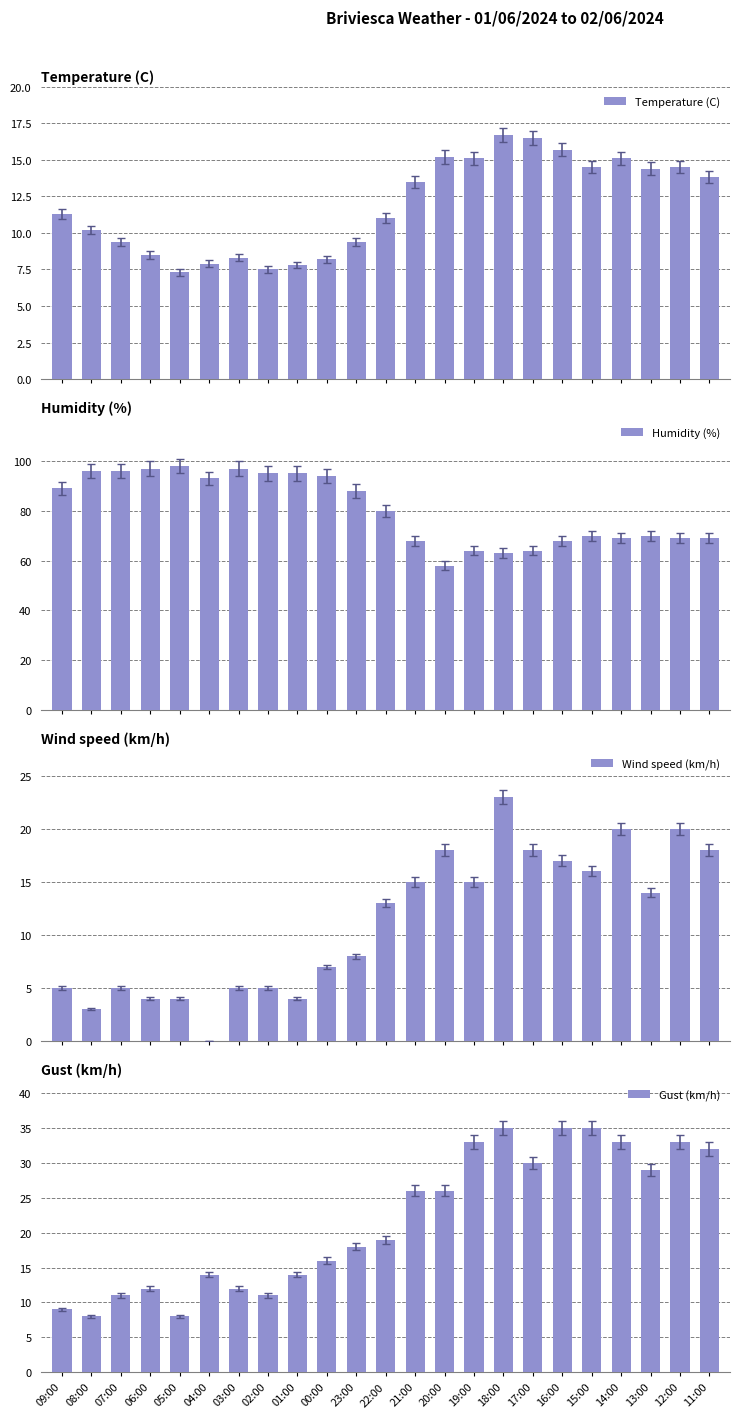

What is the difference between the maximum and minimum values in the Wind speed (km/h) series?

23.0